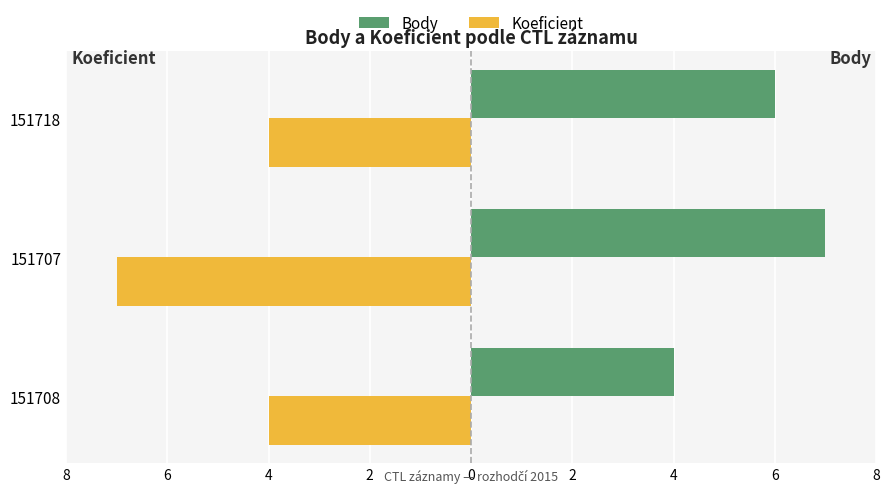

What are all the series names shown in the legend?

Body, Koeficient